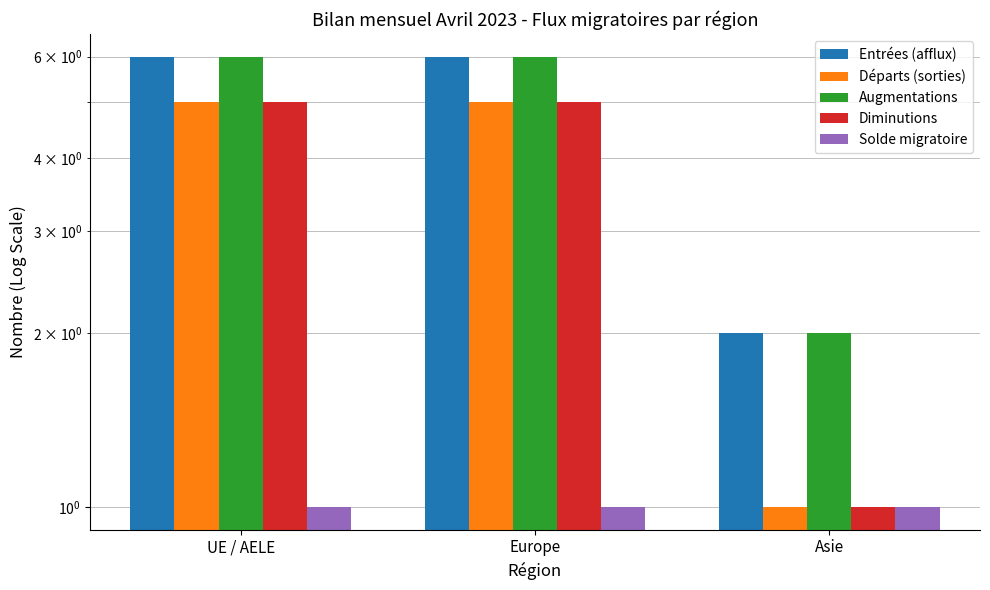

What are all the series names shown in the legend?

Entrées (afflux), Départs (sorties), Augmentations, Diminutions, Solde migratoire